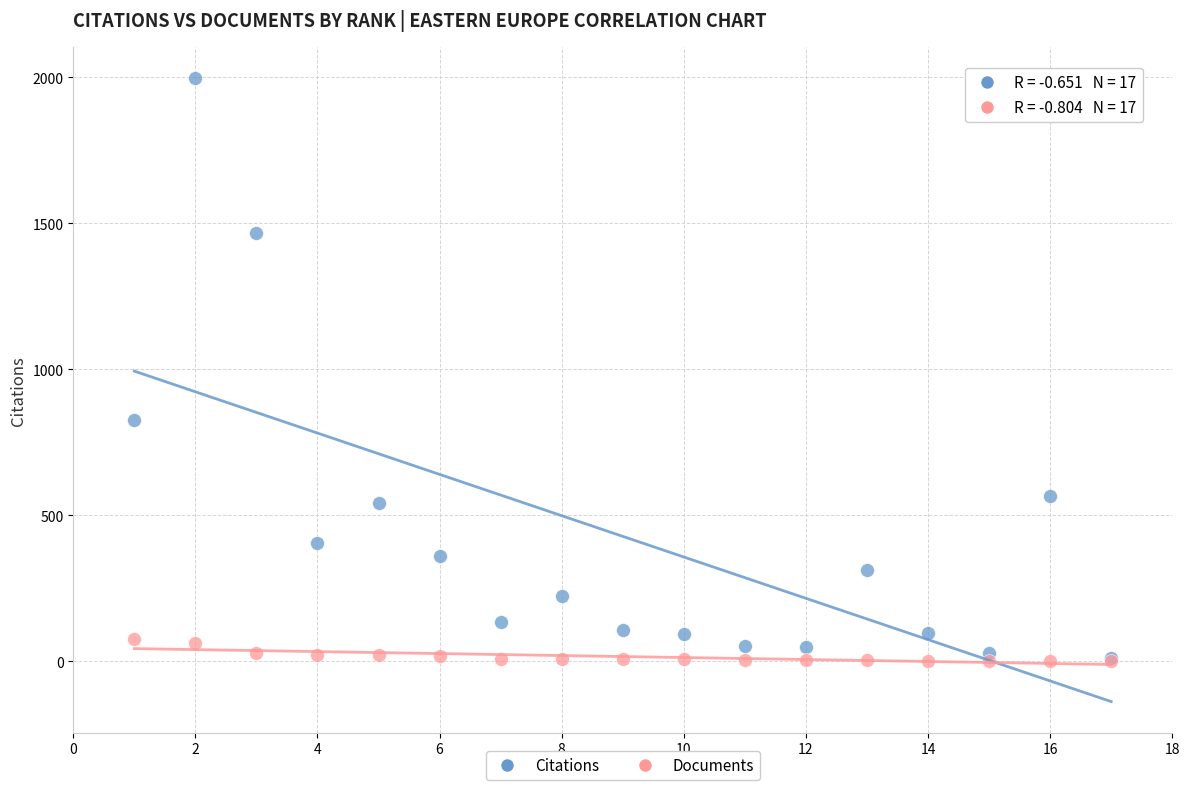

In the Citations series, what Y value is closest to 1004?

826